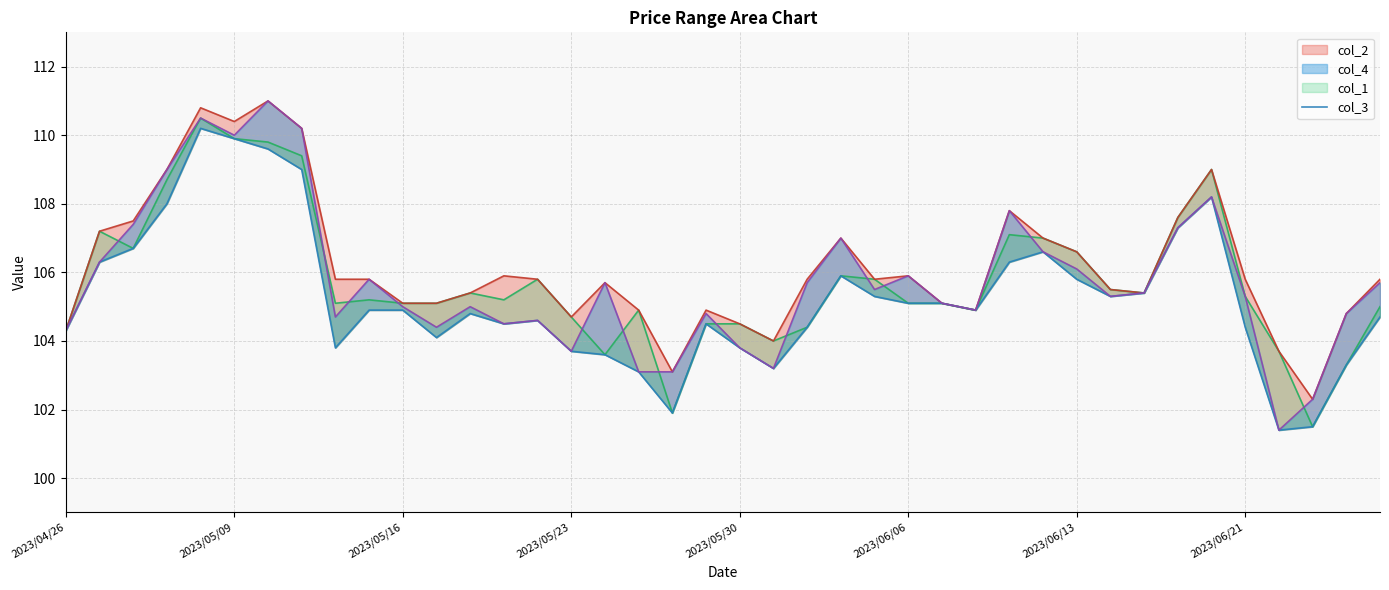

In col_2, how many points are lower than both neighbors (excluding endpoints)?

8